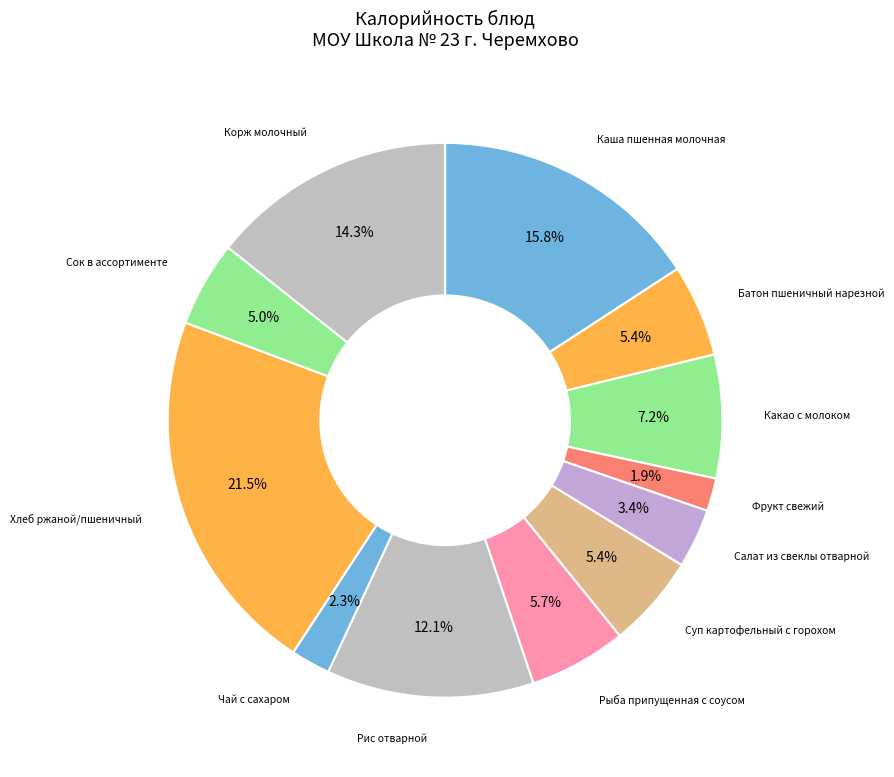

How many segments does this pie chart have?

12